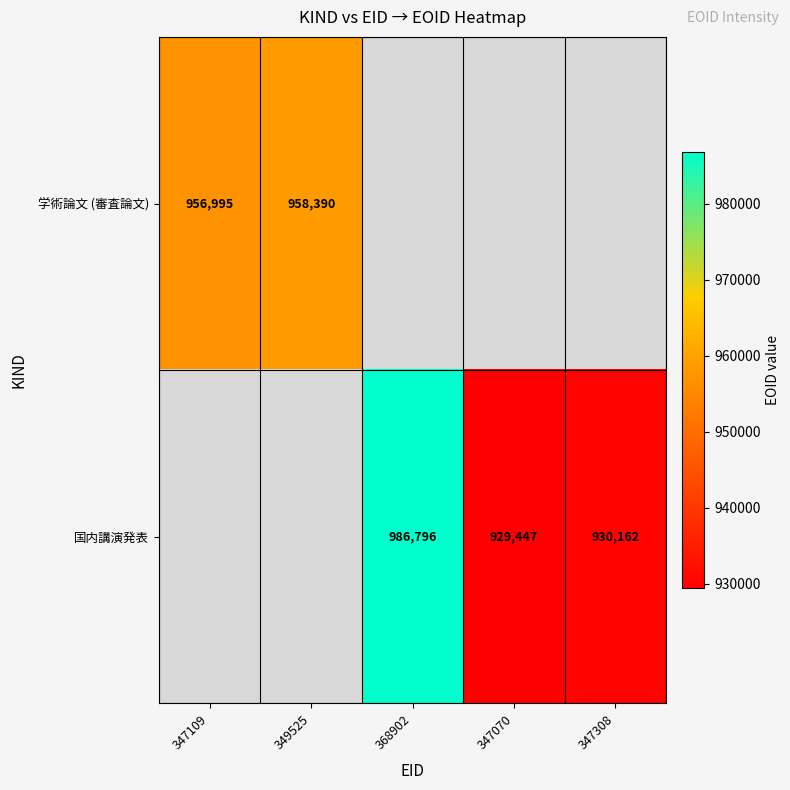

At how many categories does at least one series exceed 963558?

1